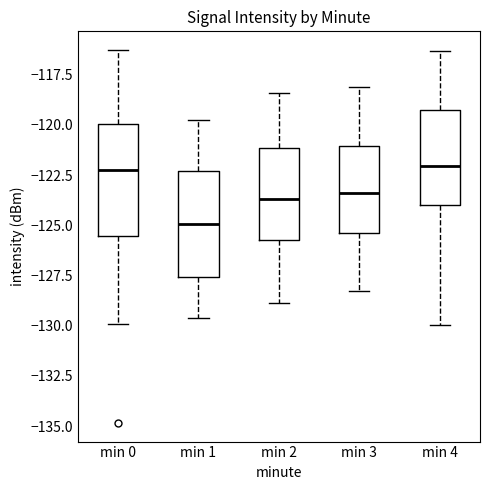

Reading left to right, read every box against the y-axis: the position of its median line, the range the box covers, and the ends of its whiskers. The values are not printed on the chart, so give them approximately, as read against the axis.

min 0: median -122.5, box -125.5 to -120.0, whiskers -130.0 to -116.5
min 1: median -125.0, box -127.5 to -122.5, whiskers -129.5 to -120.0
min 2: median -123.5, box -125.5 to -121.0, whiskers -129.0 to -118.5
min 3: median -123.5, box -125.5 to -121.0, whiskers -128.5 to -118.0
min 4: median -122.0, box -124.0 to -119.5, whiskers -130.0 to -116.5